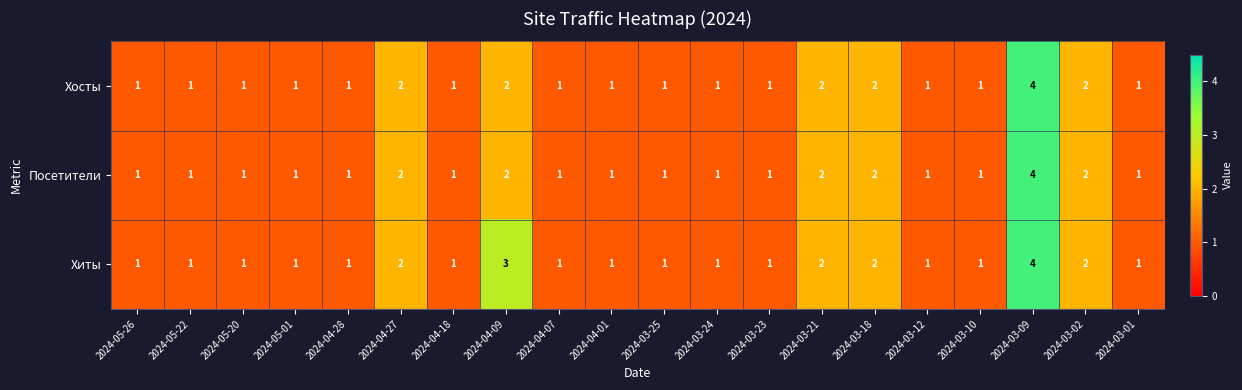

At which label does Хосты reach its peak?

2024-03-09